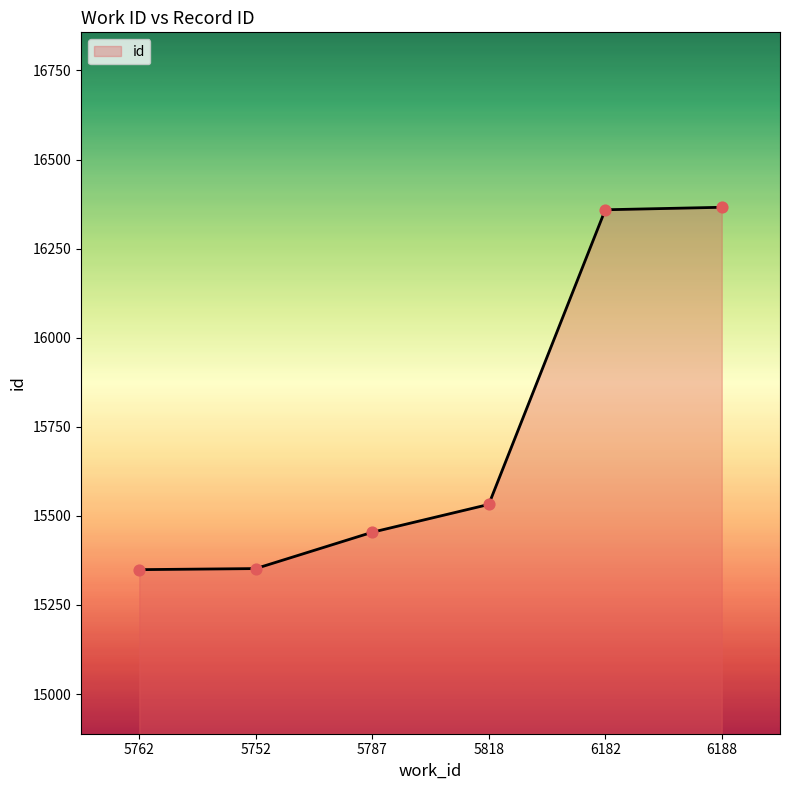

Approximately how many times larger is the value at 6188 compared to 5818?

1.1